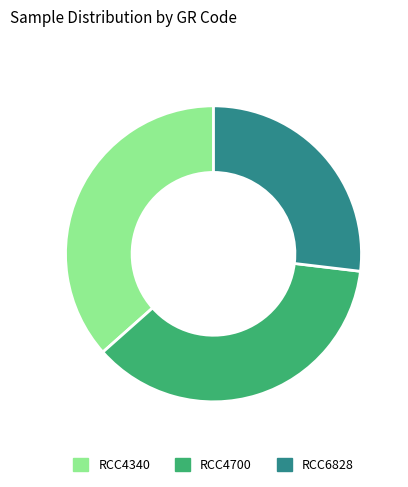

Approximately how many times larger is the value at RCC6828 compared to RCC4340?

0.7